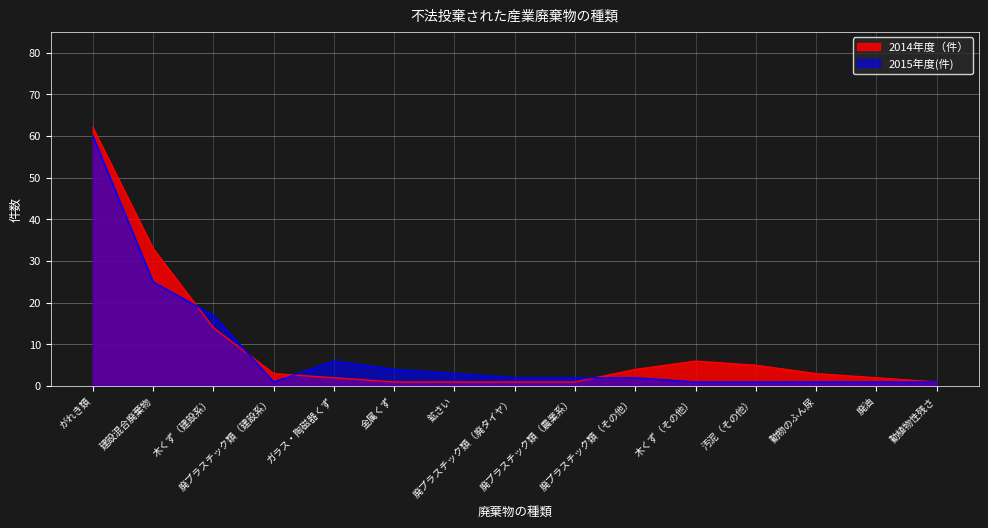

Read the 2014年度（件） value at 鉱さい.

1